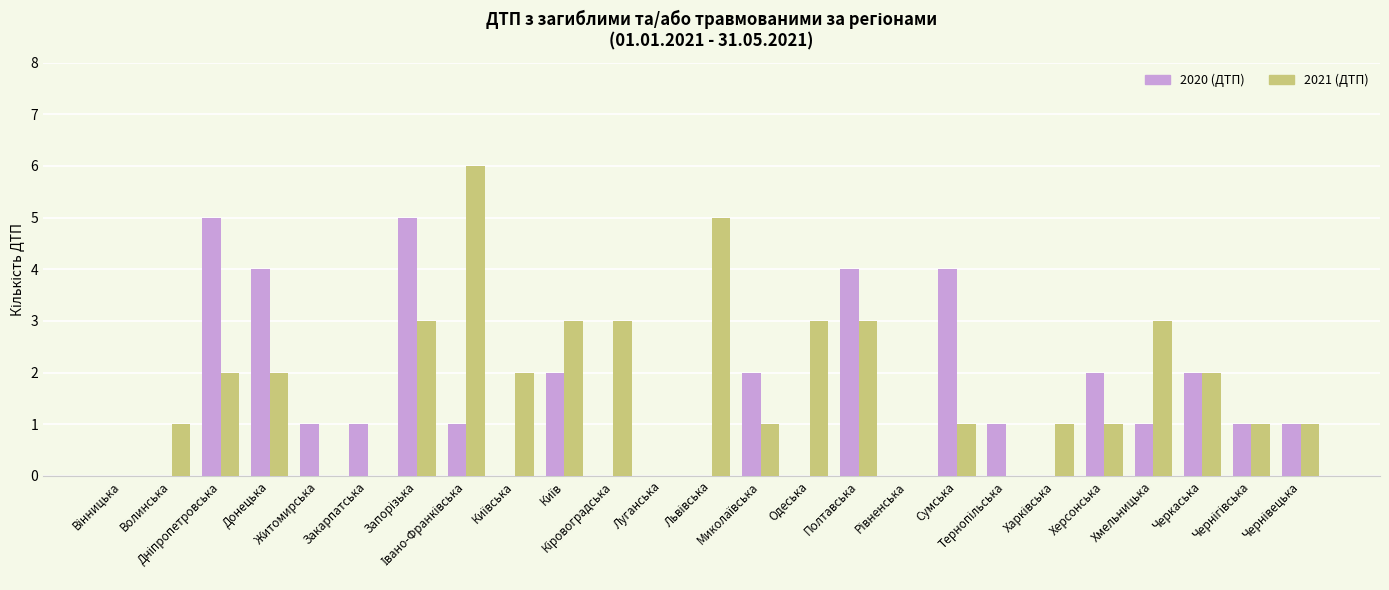

Reading left to right, list all the values displayed in this chart.

2020 (ДТП): 0	0	5	4	1	1	5	1	0	2	0	0	0	2	0	4	0	4	1	0	2	1	2	1	1
2021 (ДТП): 0	1	2	2	0	0	3	6	2	3	3	0	5	1	3	3	0	1	0	1	1	3	2	1	1